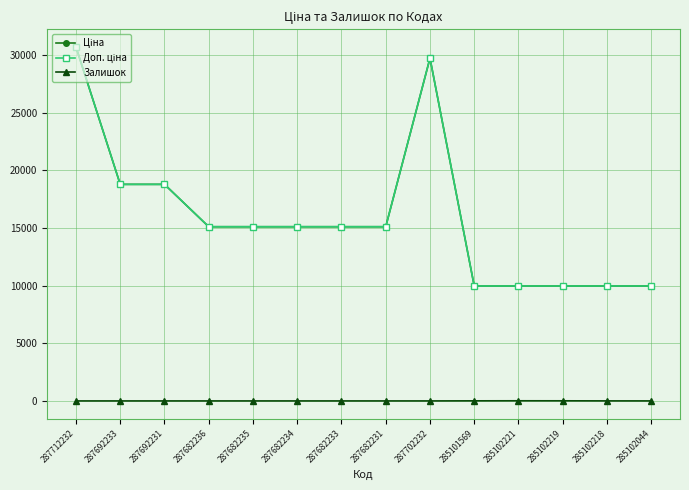

What is the spread (max minus min) of values at 287682236?

15120.0